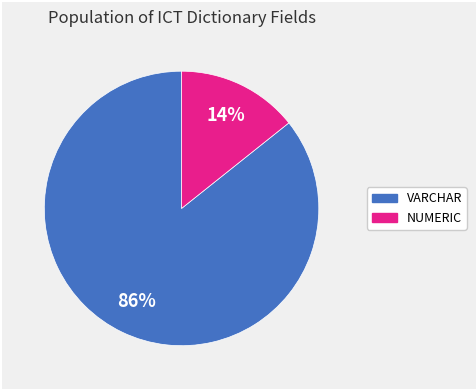

To the nearest percent, what is the average slice percentage?

50%